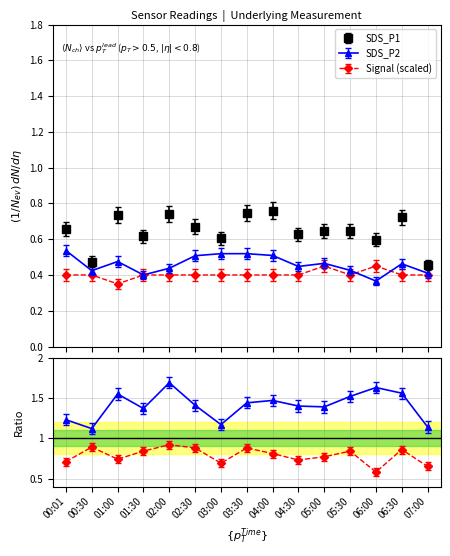

True or false: Signal and SDS_P1 intersect in this chart.

False